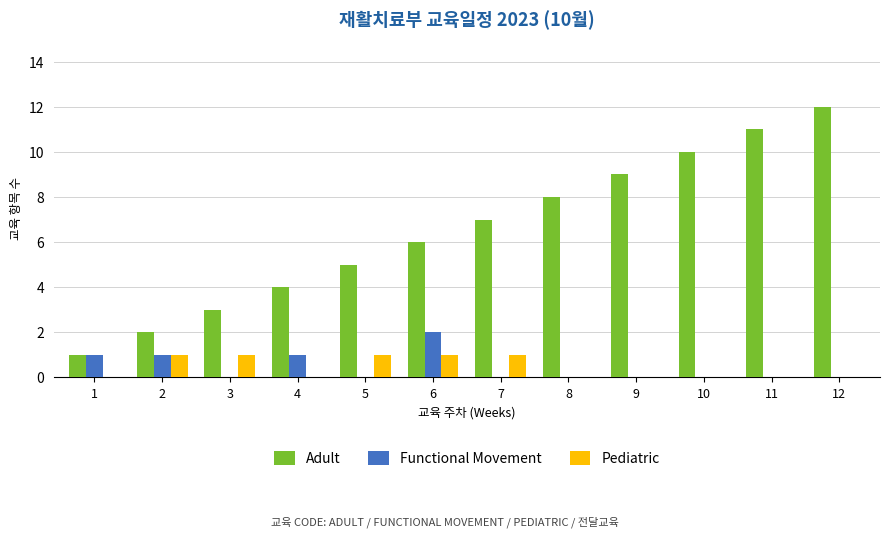

Reading left to right, list all the values displayed in this chart.

Adult: 1=1	2=2	3=3	4=4	5=5	6=6	7=7	8=8	9=9	10=10	11=11	12=12
Functional Movement: 1=1	2=1	3=0	4=1	5=0	6=2	7=0	8=0	9=0	10=0	11=0	12=0
Pediatric: 1=0	2=1	3=1	4=0	5=1	6=1	7=1	8=0	9=0	10=0	11=0	12=0